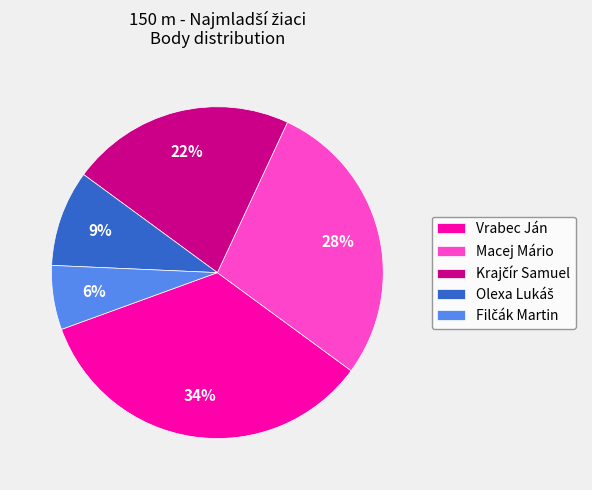

Does Vrabec Ján represent more than half of the total?

No